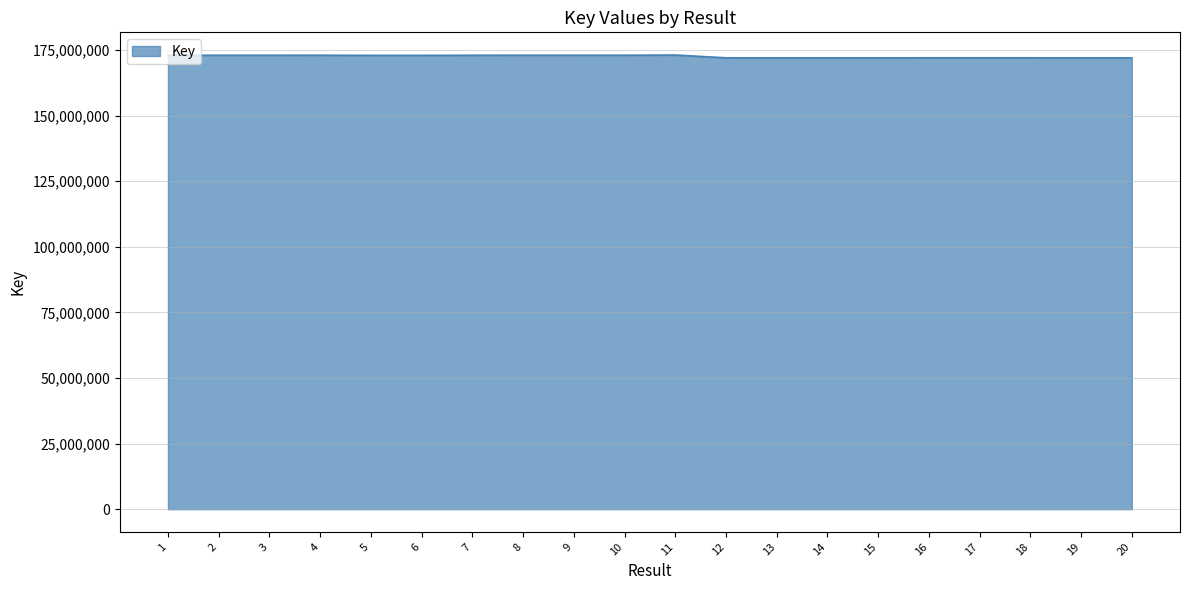

Approximately how many times larger is the value at 9 compared to 1?

1.0